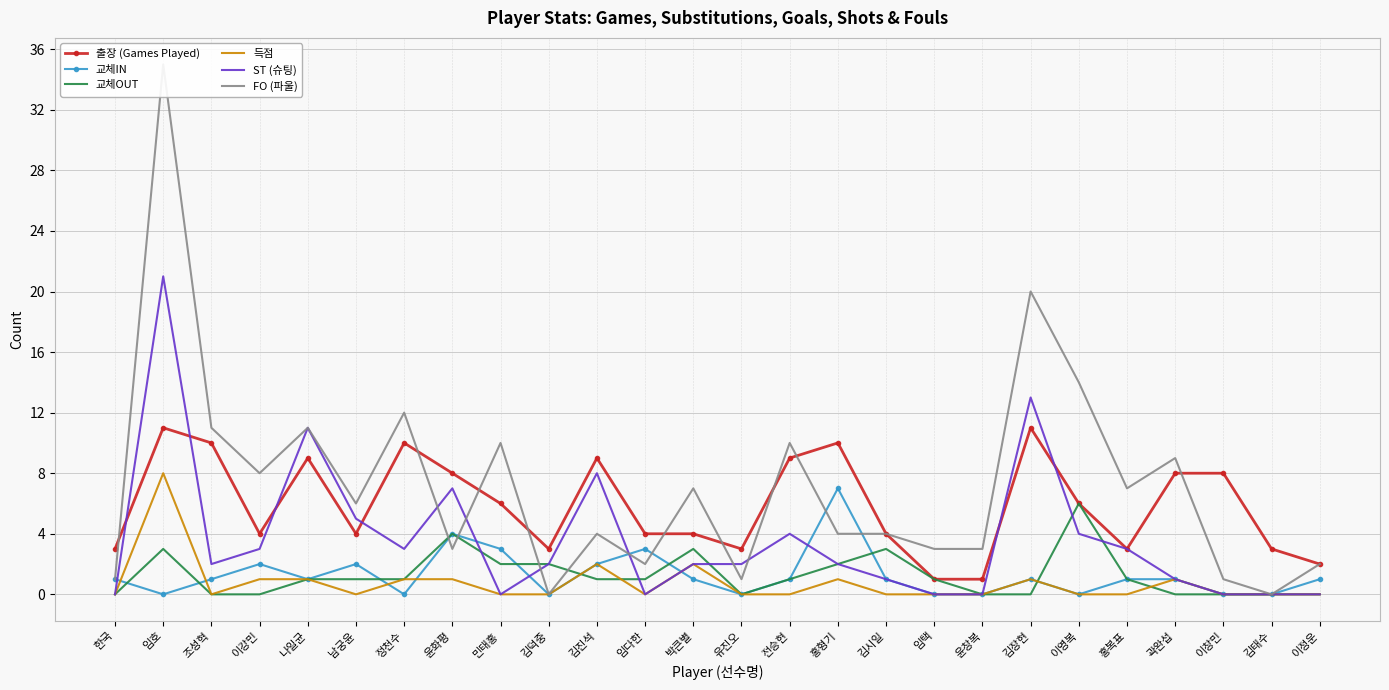

What position from the left is 홍형기?

16